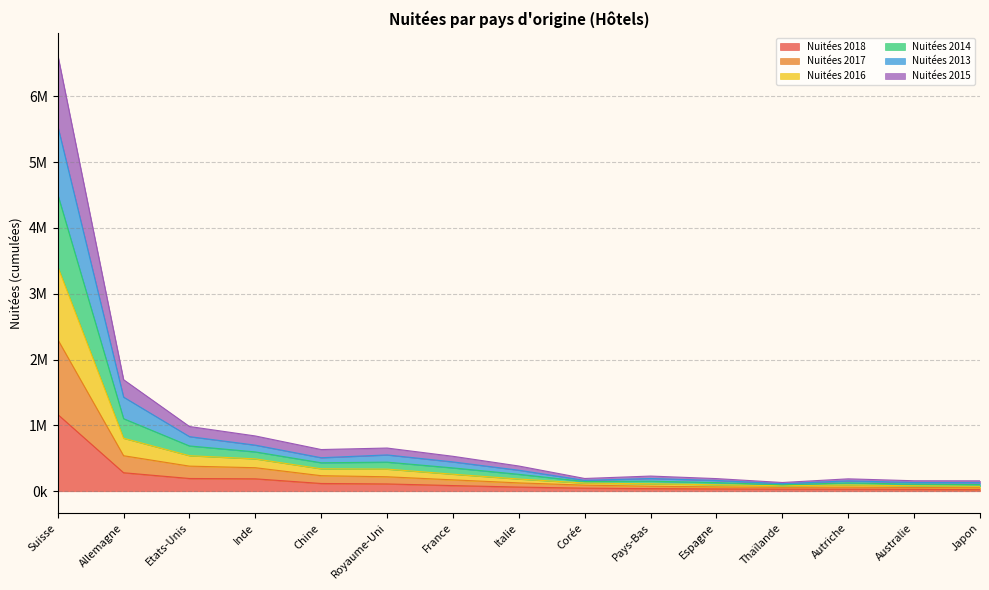

What is the label of the 5th point from the right?

Espagne